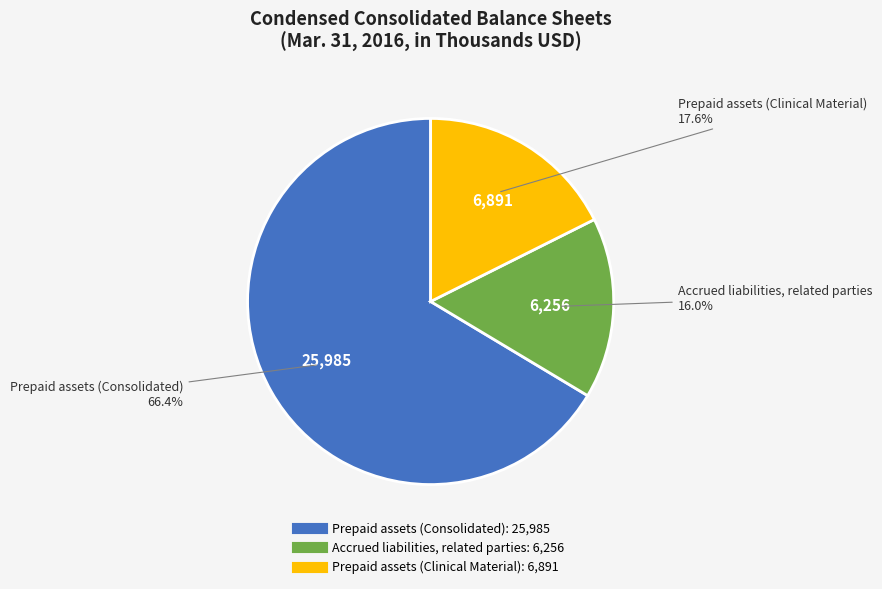

What percentage is the Accrued liabilities, related parties slice, to the nearest percent?

16%